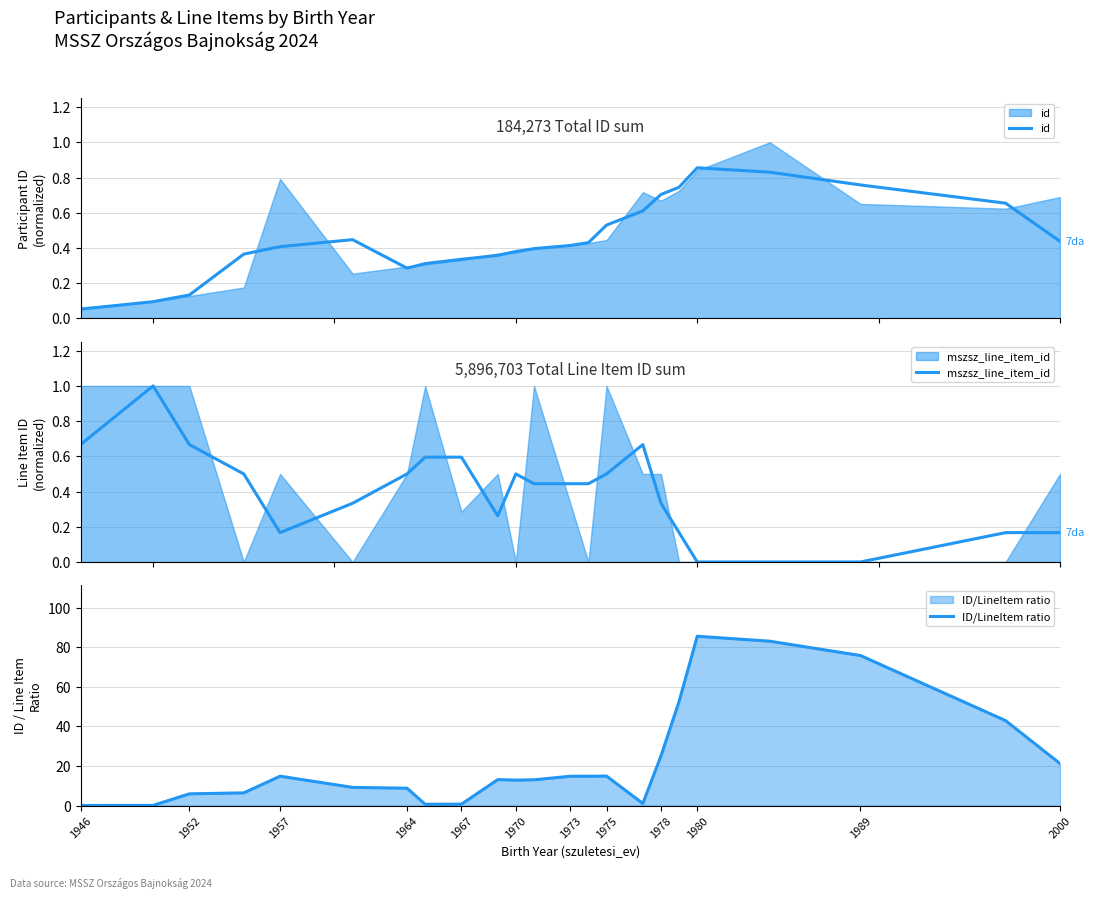

True or false: ID/LineItem ratio has a value of 25.1 at 1978.

True